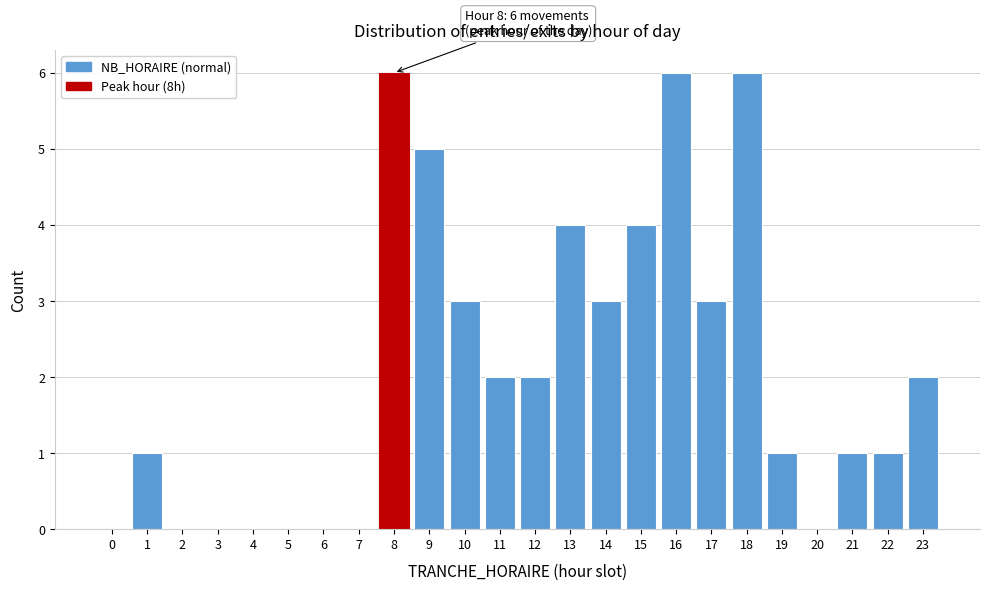

Reading right to left, list all the values displayed in this chart.

23=2	22=1	21=1	20=0	19=1	18=6	17=3	16=6	15=4	14=3	13=4	12=2	11=2	10=3	9=5	8=6	7=0	6=0	5=0	4=0	3=0	2=0	1=1	0=0